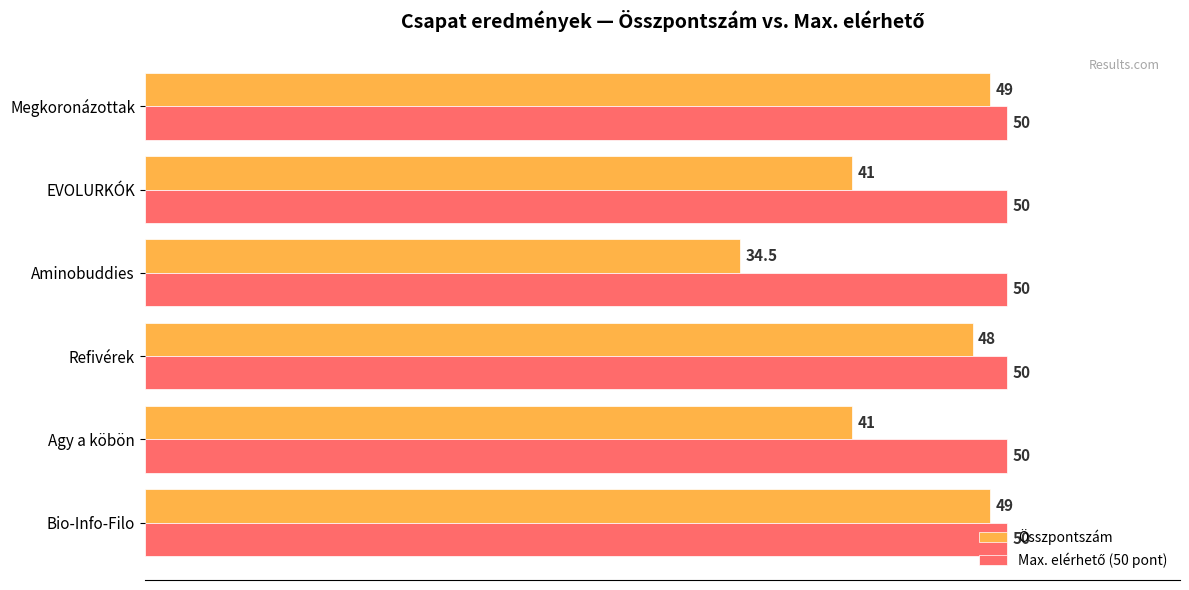

The value of Összpontszám at Agy a köbön is 72.5. True or false?

False